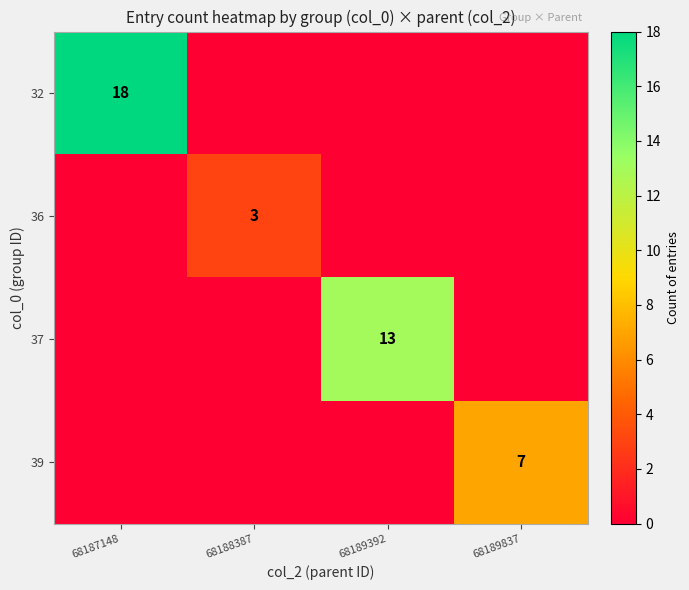

True or false: 39 has a value of 7 at 68189837.

True